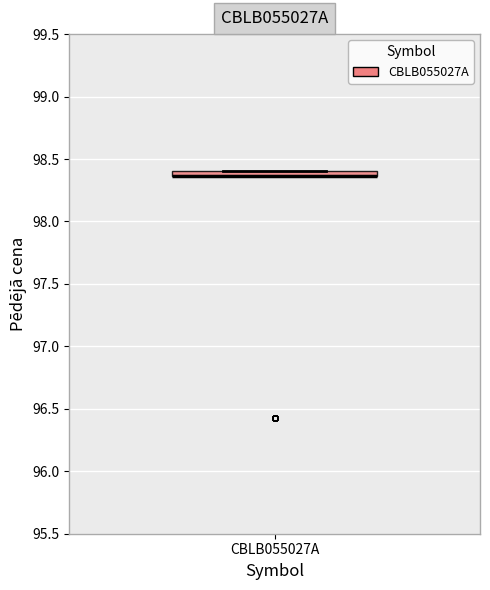

Where is the lower edge of the box for CBLB055027A on the y-axis? The values are not printed on the chart, so give them approximately, as read against the axis.

98.35